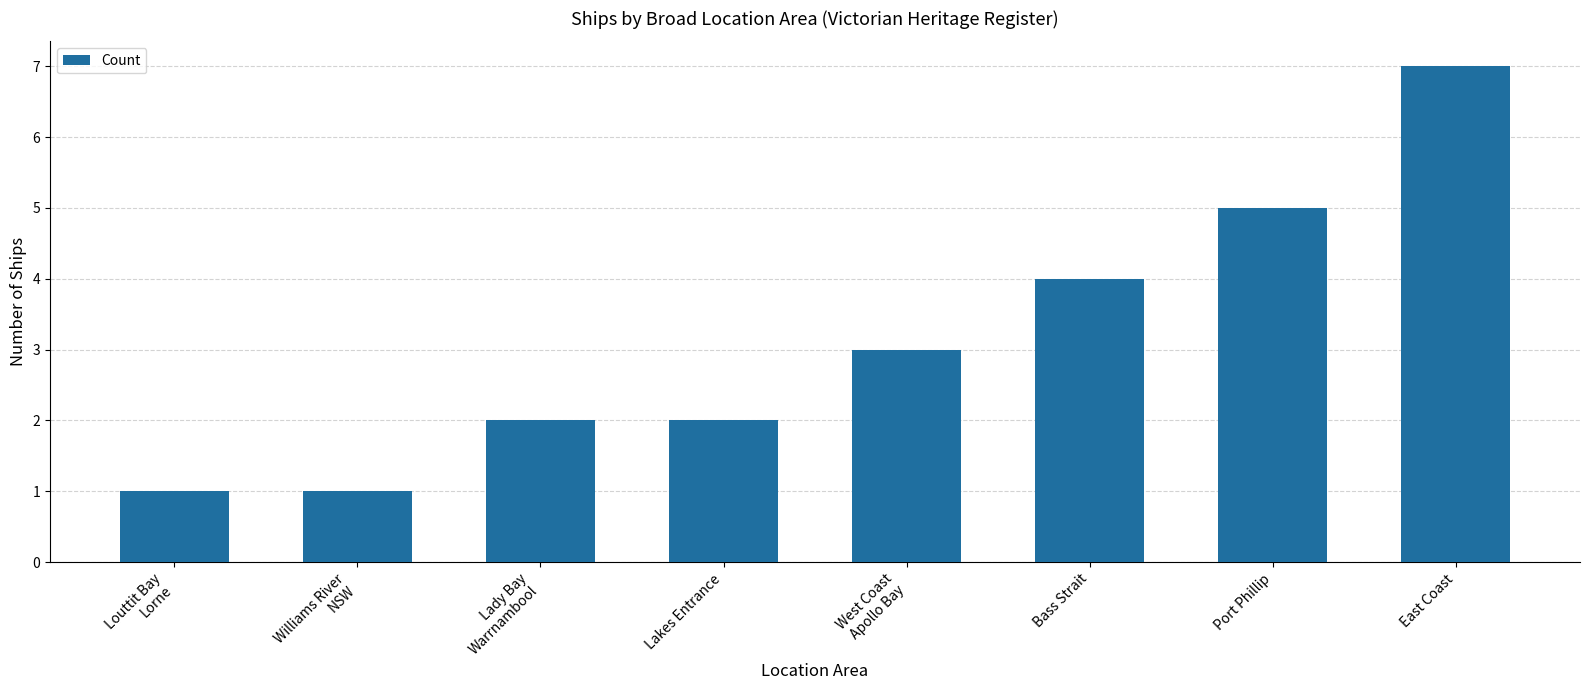

What is the label of the 3rd bar from the right?

Bass Strait